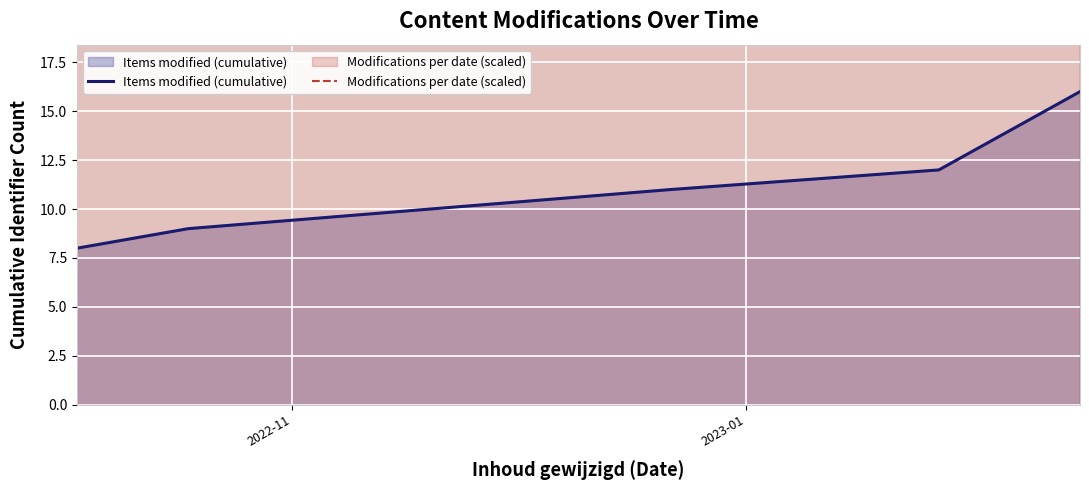

What is the highest value of the Items modified (cumulative) series?

16